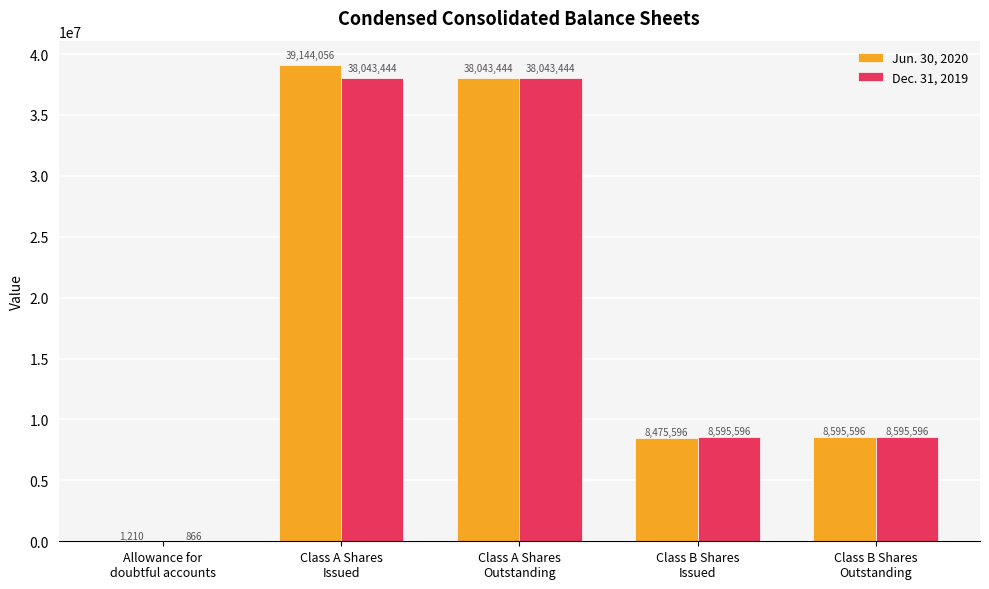

Reading left to right, what are all the values shown in this chart?

Jun. 30, 2020: 1210	39144056	38043444	8475596	8595596
Dec. 31, 2019: 866	38043444	38043444	8595596	8595596